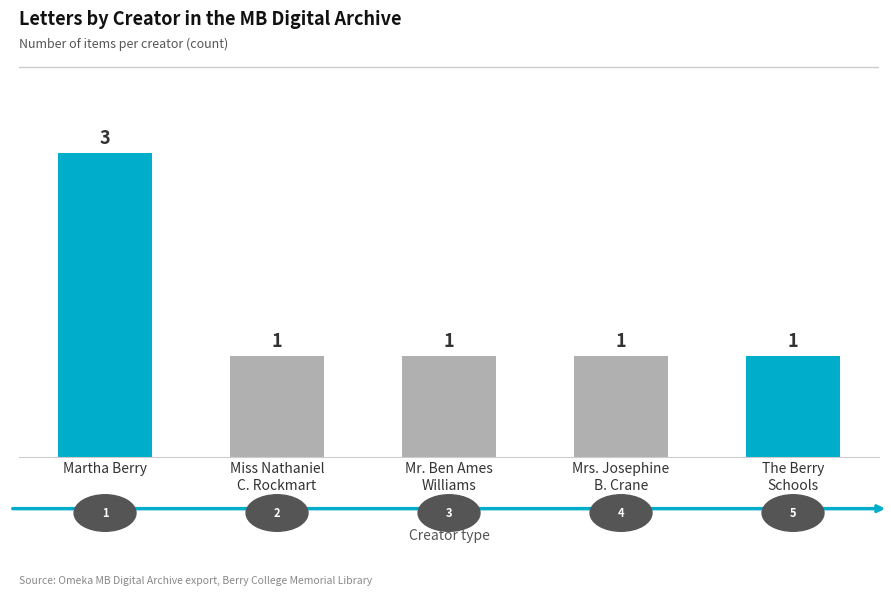

What is the average value?

1